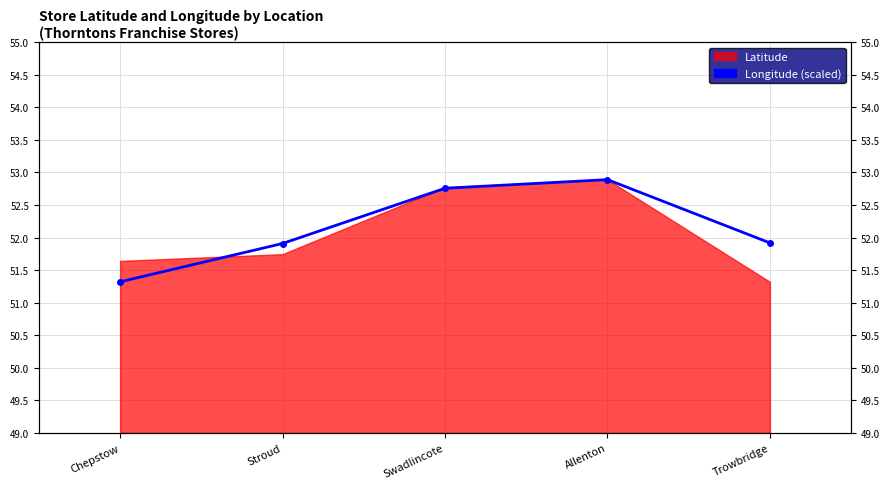

The value at Stroud is 51.9. True or false?

True